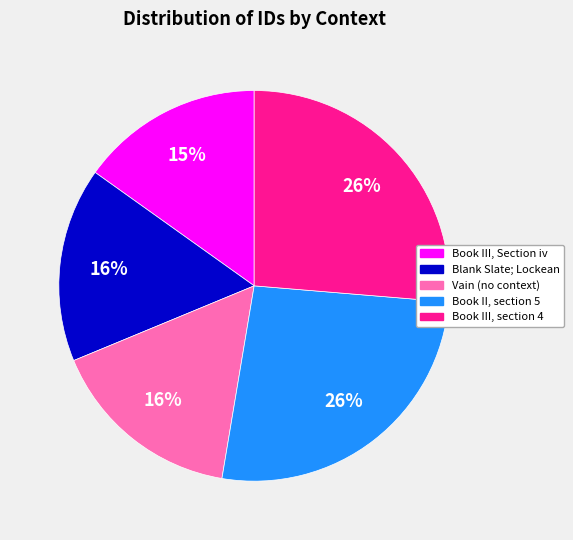

What is the smallest slice in the pie chart?

Book III, Section iv